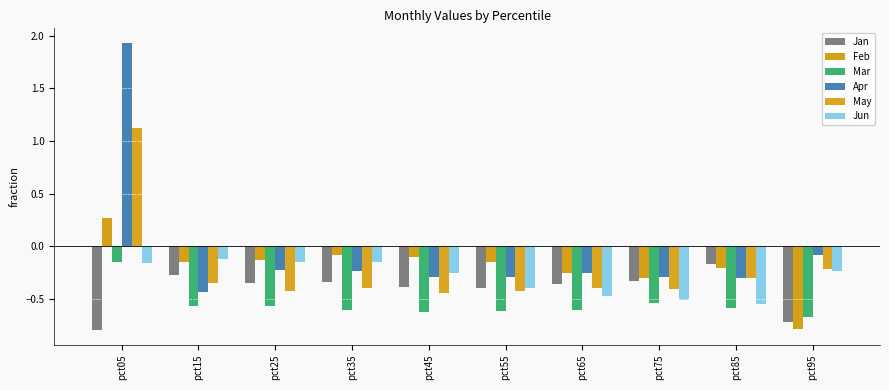

At which label is May closest to 0?

pct95